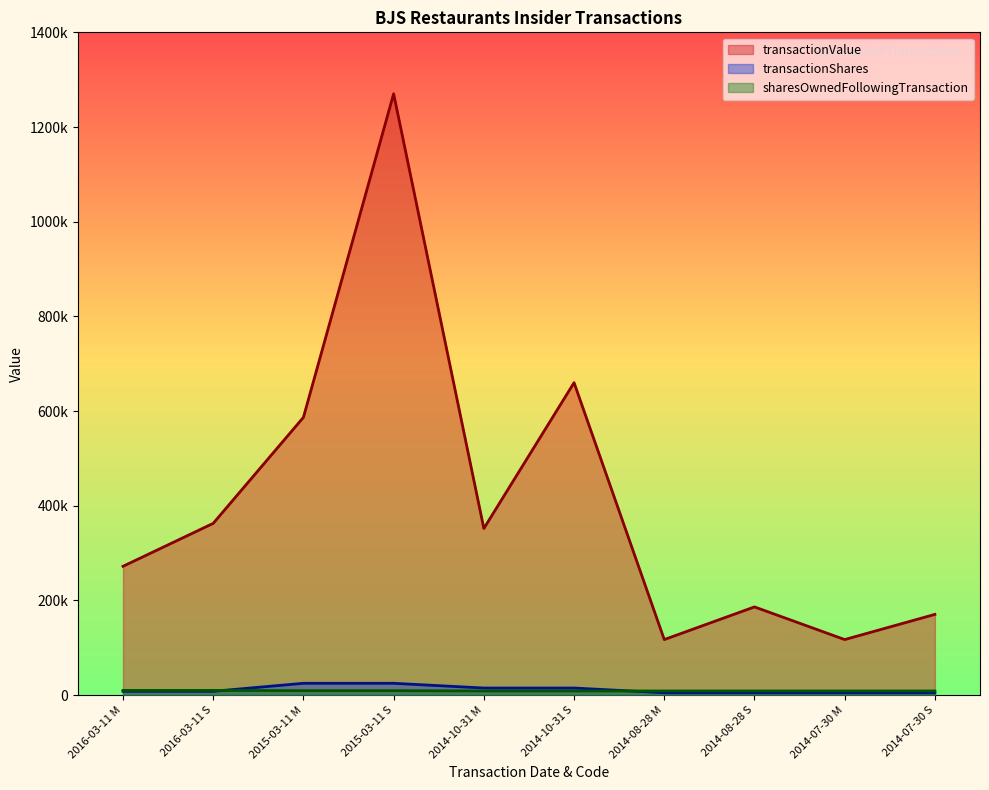

What value does the sharesOwnedFollowingTransaction series have at 2014-07-30 S?

8781